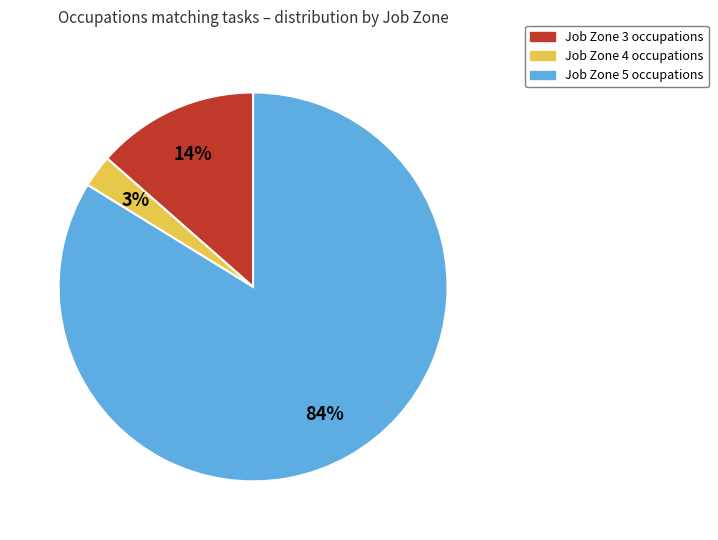

To the nearest percent, what is the average slice percentage?

33%